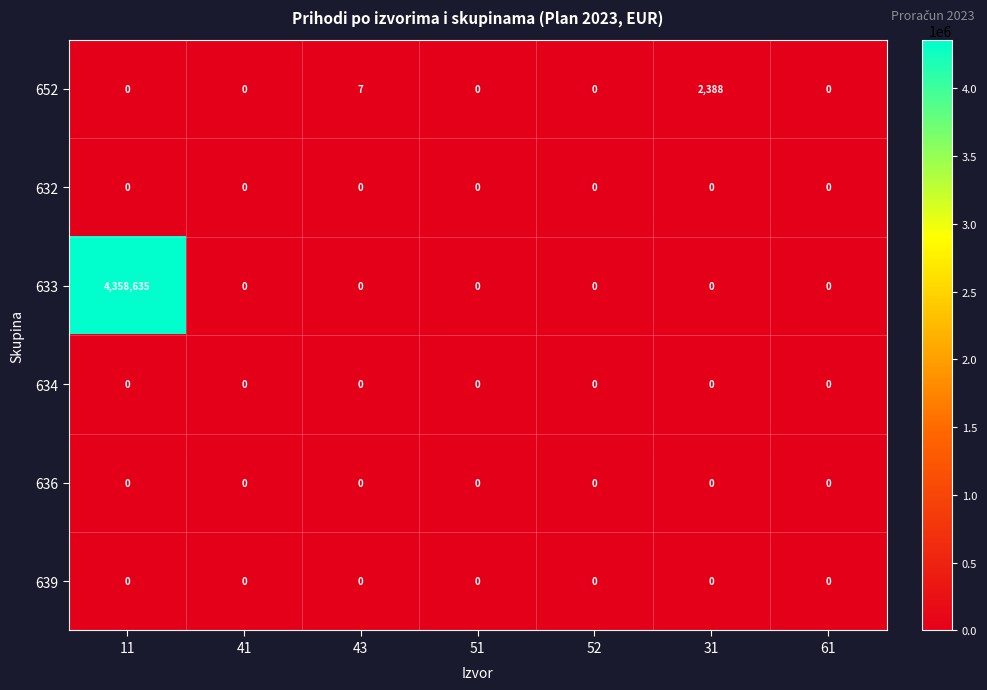

Which series has the largest total across all categories?

633